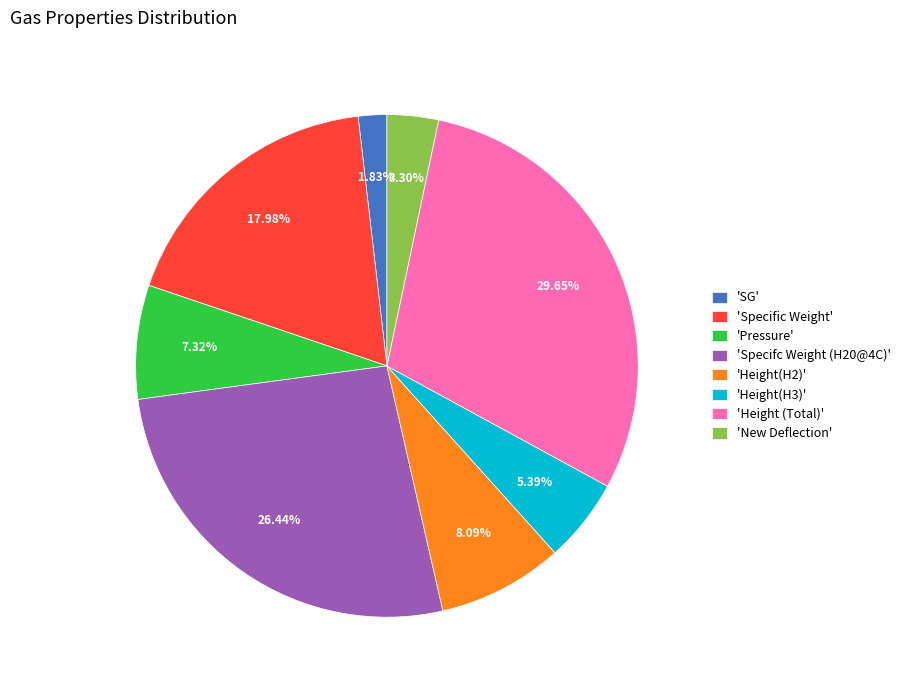

Which has a higher value, 'New Deflection' or 'Specific Weight'?

'Specific Weight'